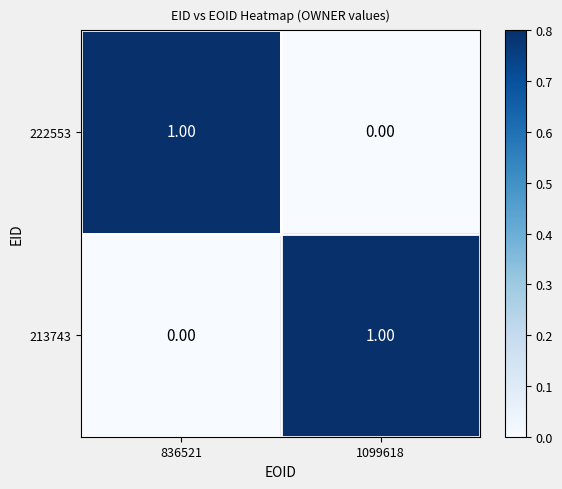

Rank the categories by 222553 value from highest to lowest.

836521, 1099618